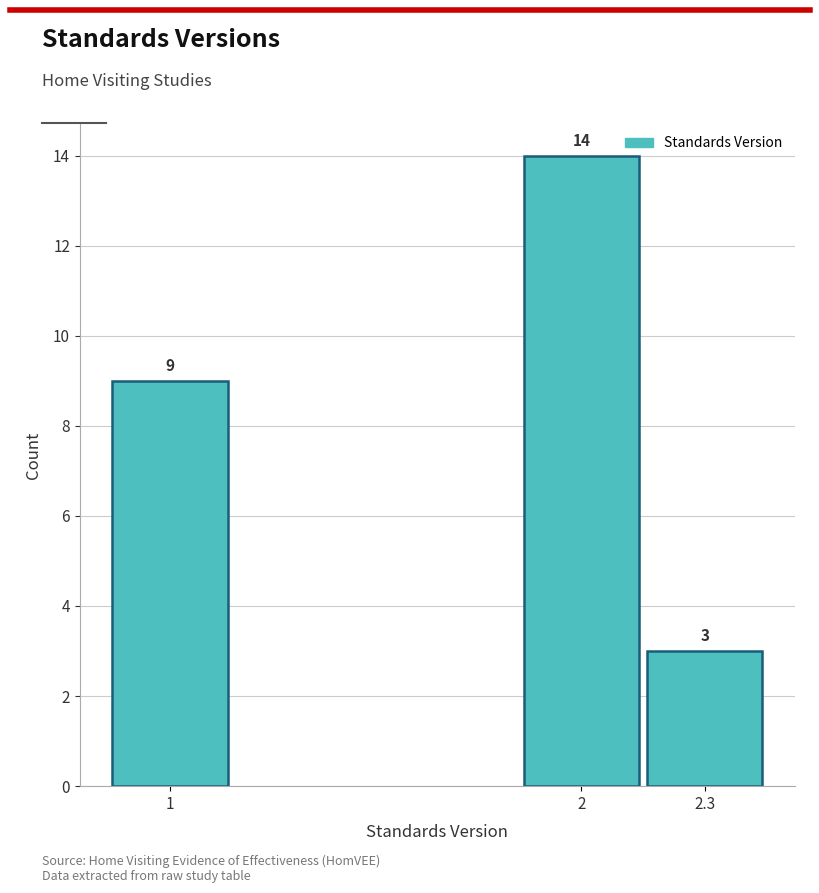

Reading right to left, extract all data points from this chart.

2.3=3	2=14	1=9